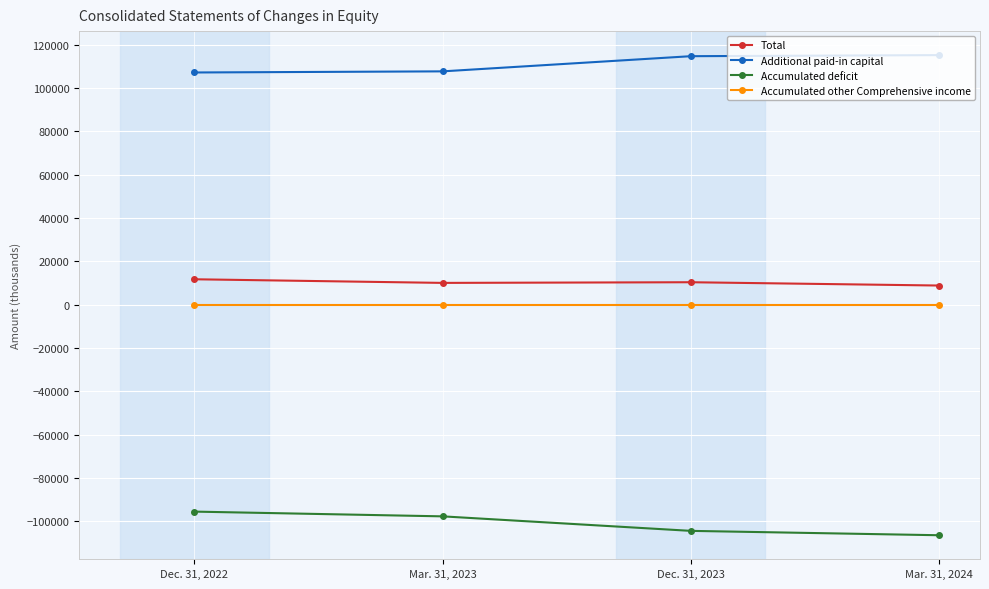

What value does the Additional paid-in capital series have at Mar. 31, 2023?

107726